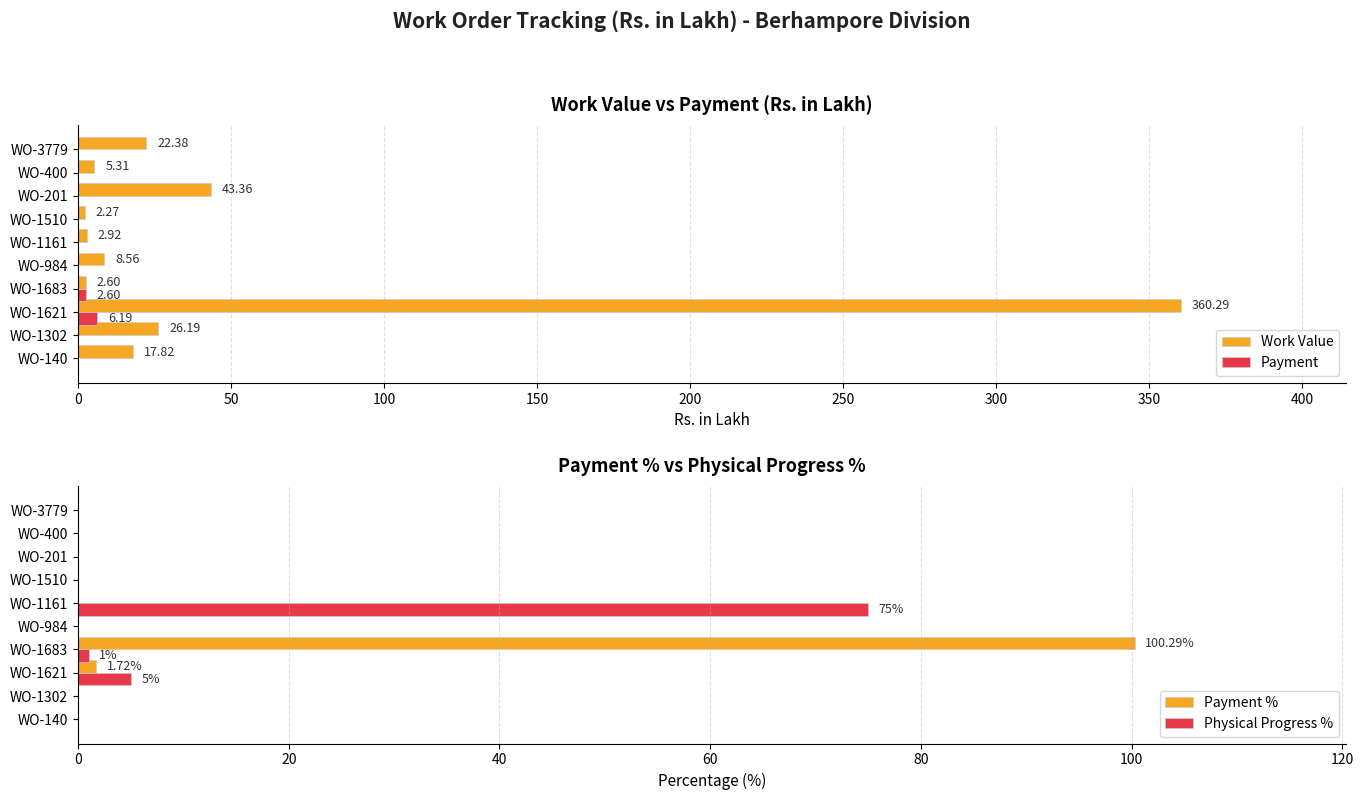

What is the value of the Payment % bar at the 3rd from the left?

1.7